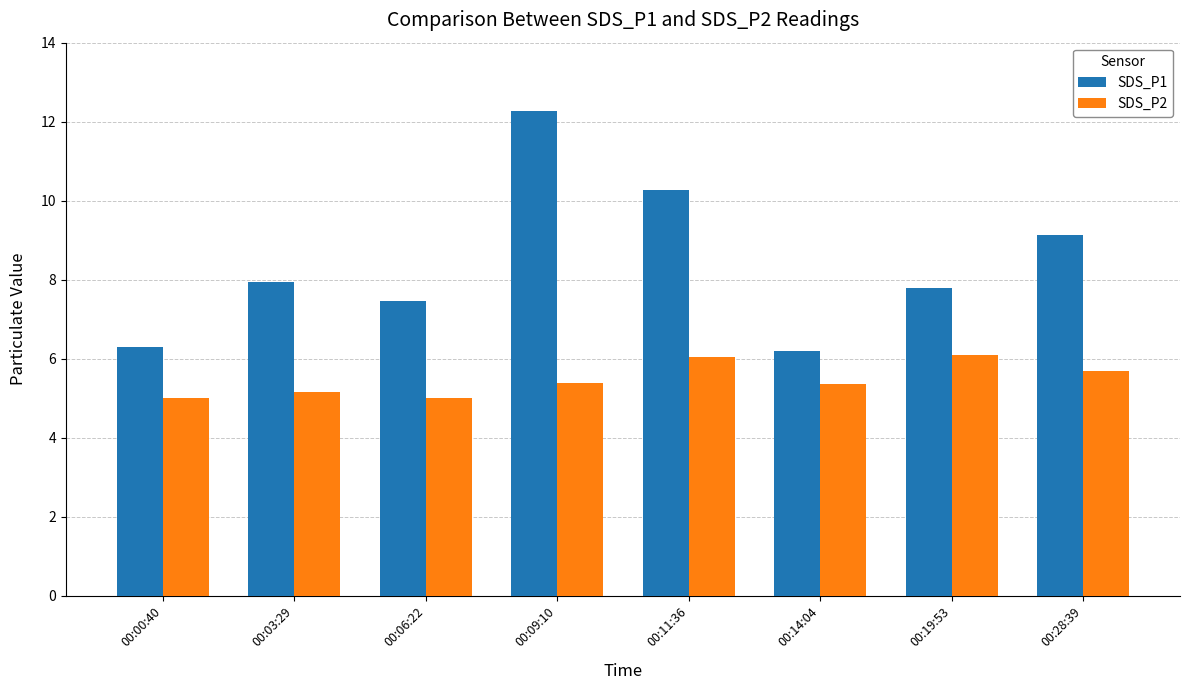

Rank the series by their average value, from lowest to highest.

SDS_P2, SDS_P1